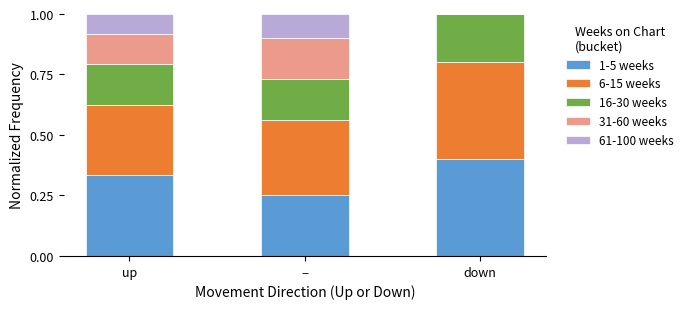

What is the total value across all series at −?

1.0